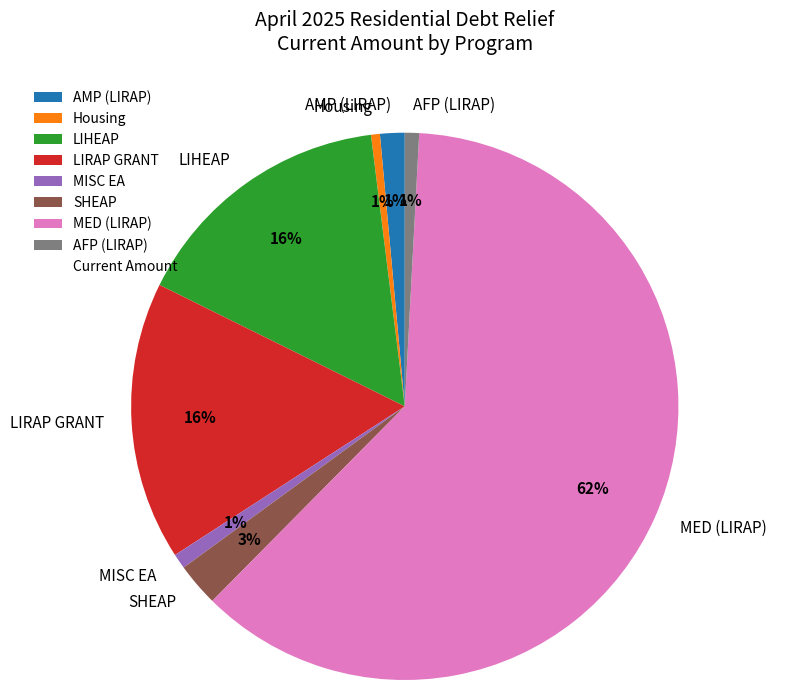

Which has a higher value, SHEAP or LIHEAP?

LIHEAP